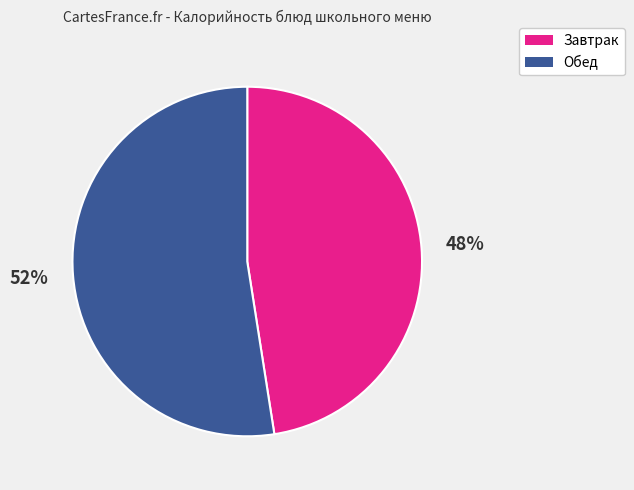

Count the number of slices in the pie.

2